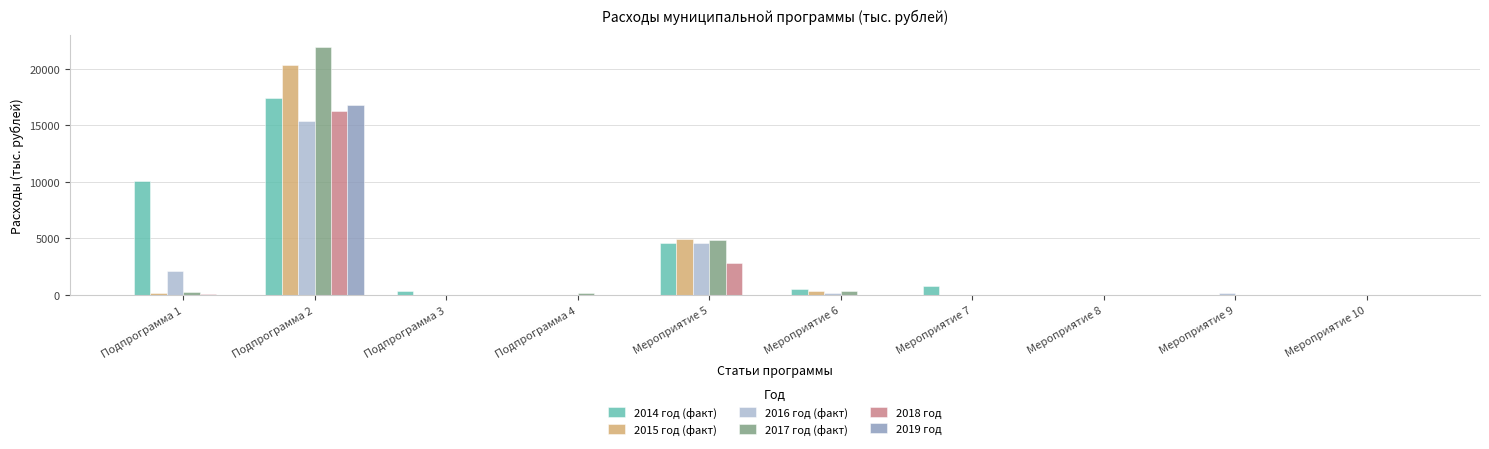

Are the bars grouped side by side (vs. stacked)?

Yes